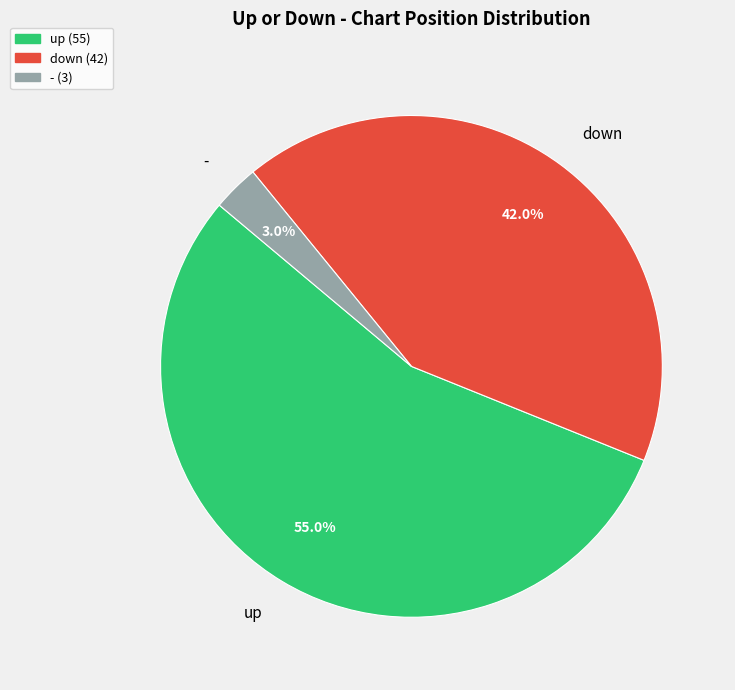

How much of the chart is everything except -?

97.0%